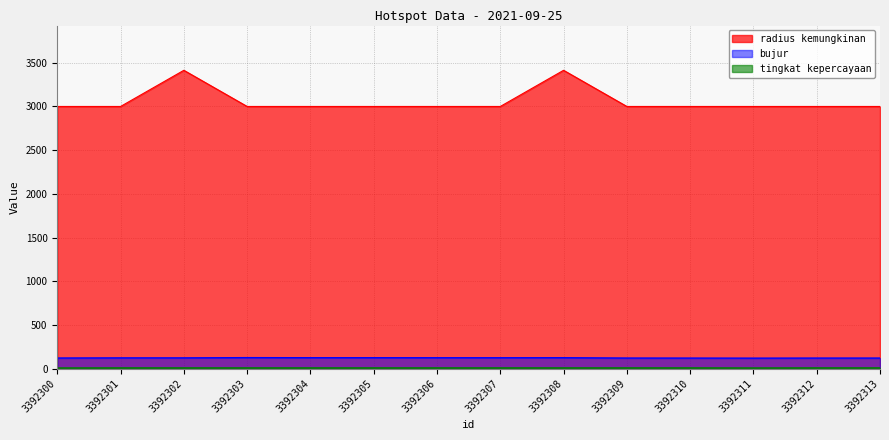

What is the greatest value displayed?

3414.0